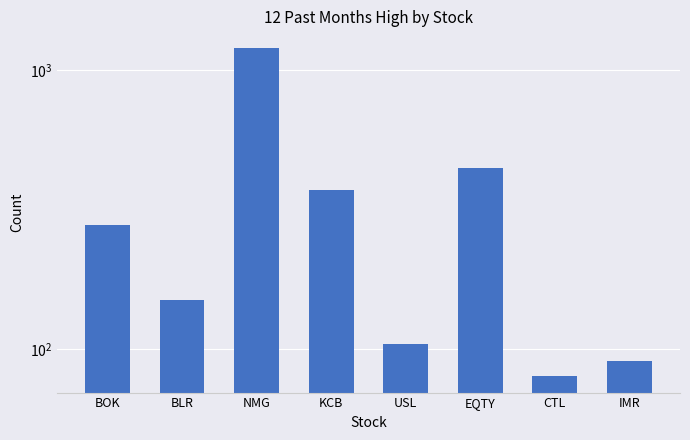

What is the label of the 2nd bar from the right?

CTL